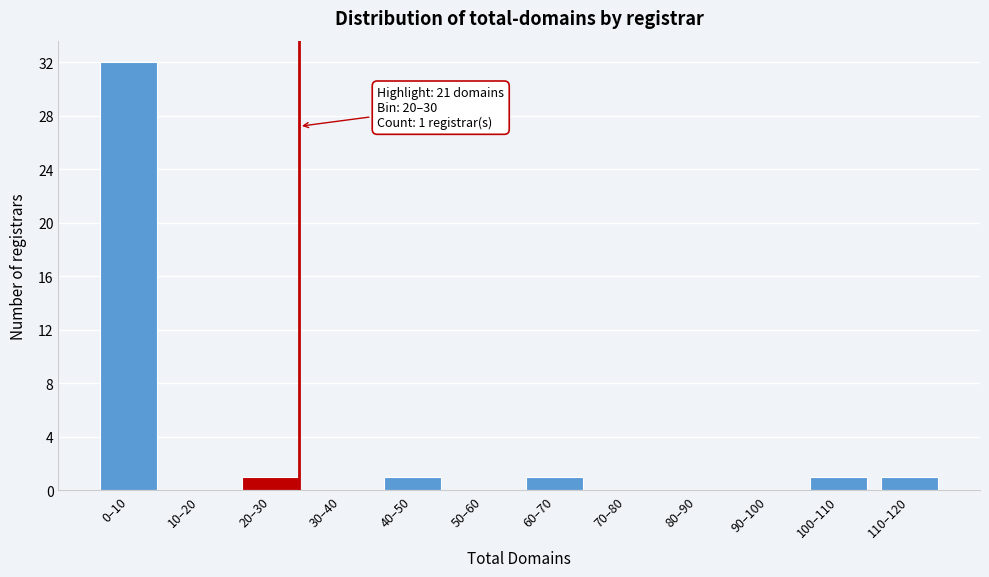

Reading right to left, what are all the values shown in this chart?

110–120=1	100–110=1	90–100=0	80–90=0	70–80=0	60–70=1	50–60=0	40–50=1	30–40=0	20–30=1	10–20=0	0–10=32